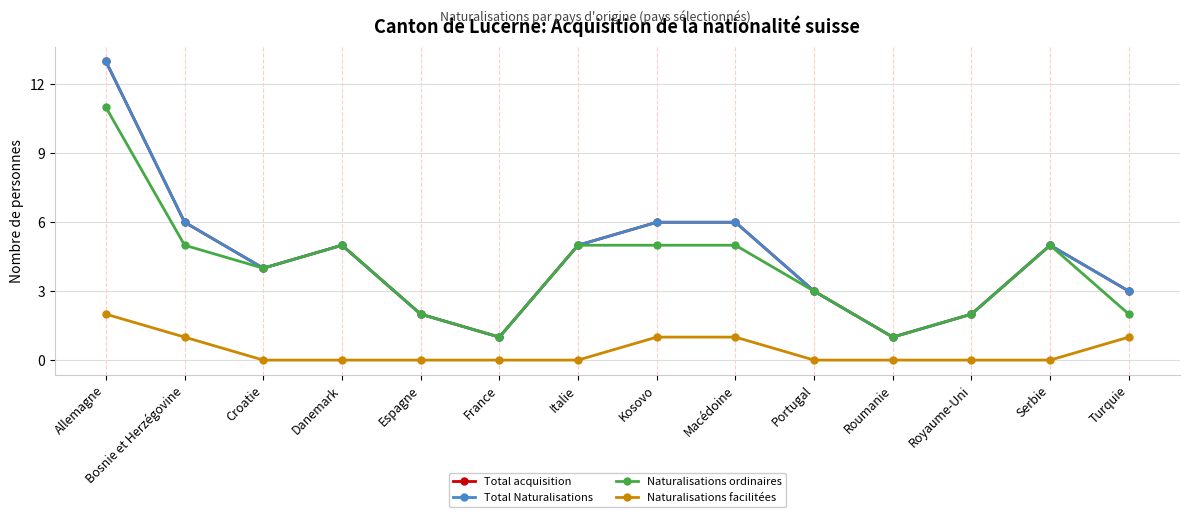

Where does the Total Naturalisations series first go above 5?

Allemagne